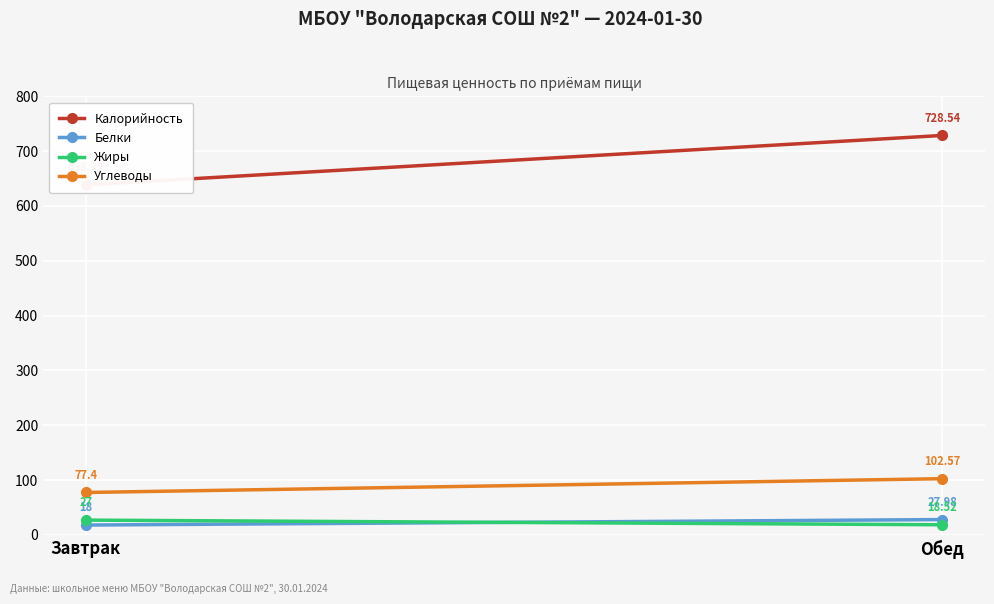

What position from the right is Завтрак?

2